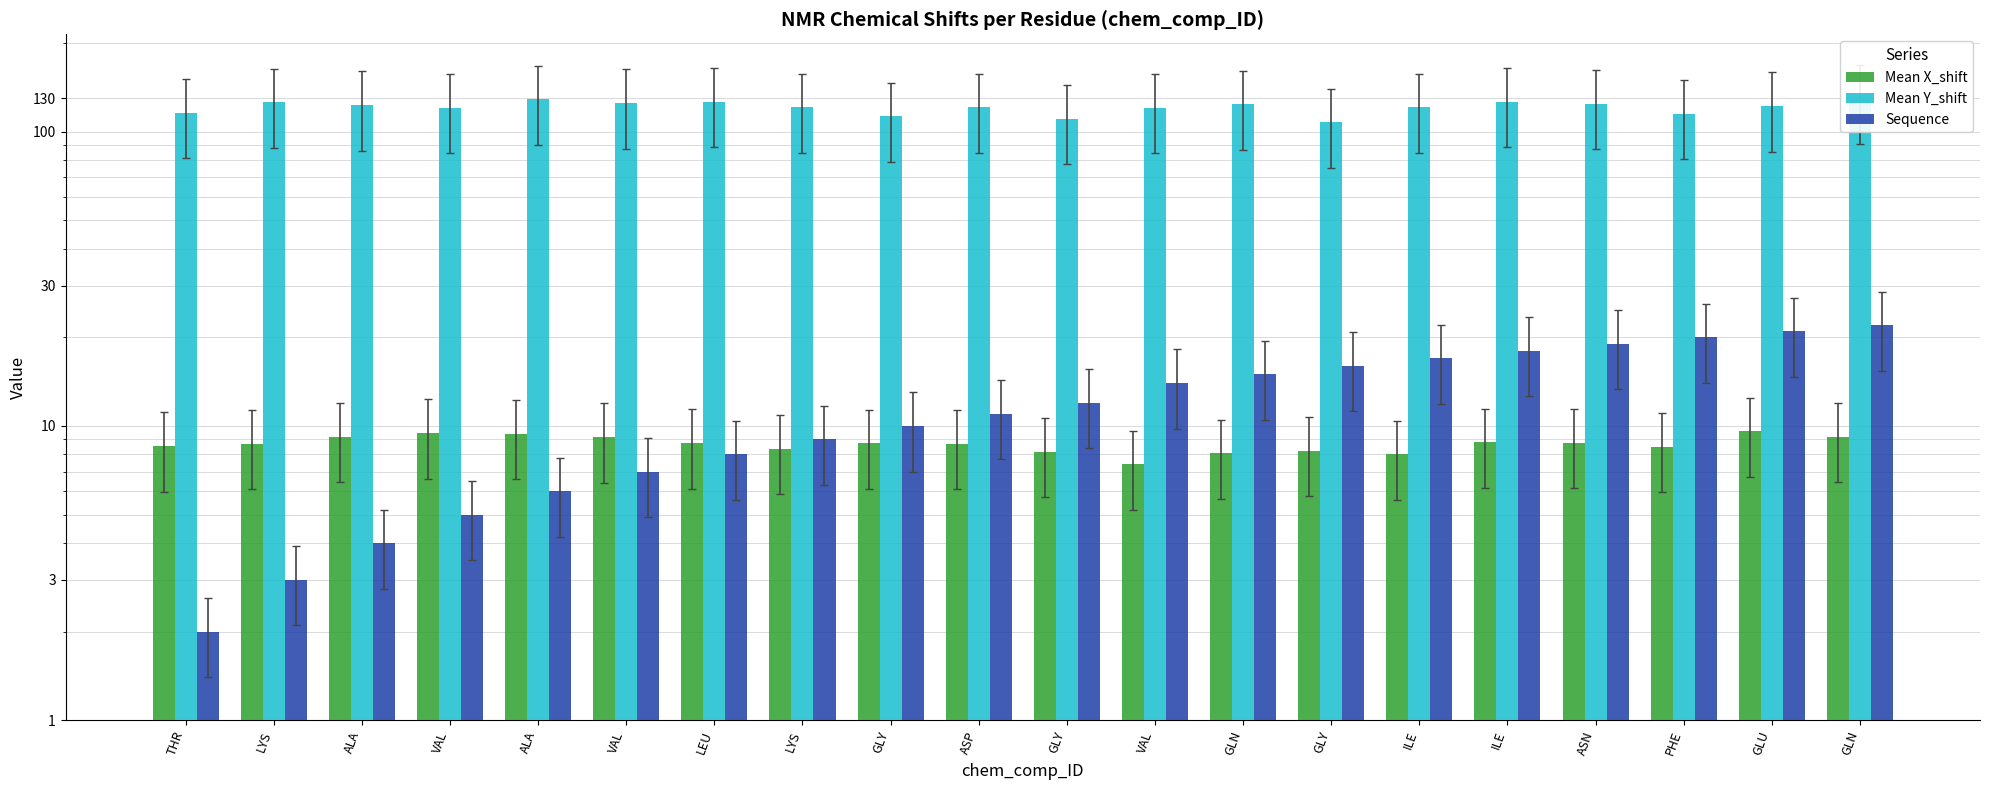

What is the sum of the Mean X_shift values at THR and VAL?

15.9